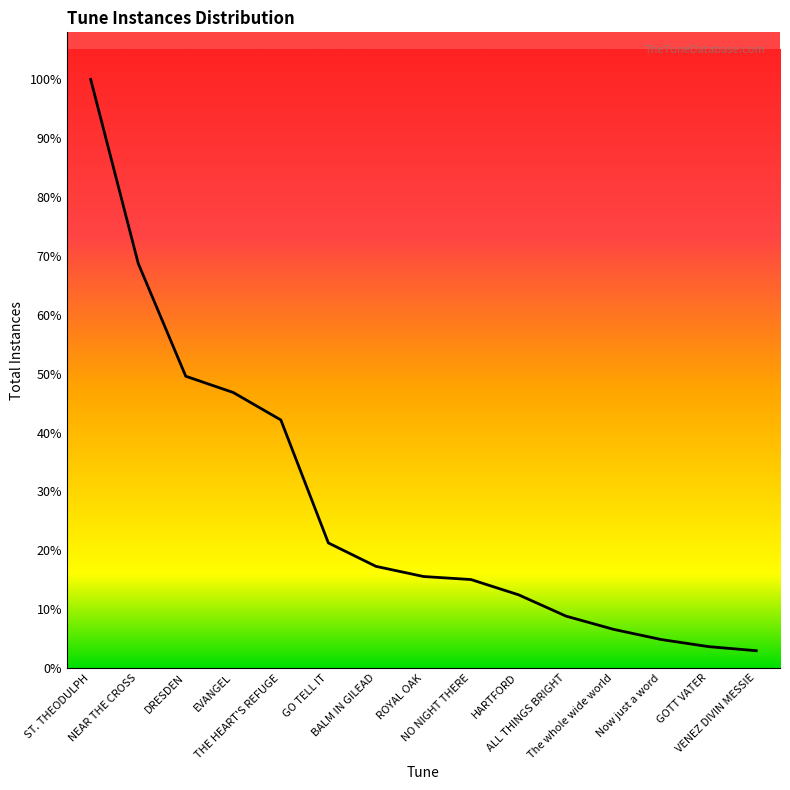

Which category has the highest value across all series?

ST. THEODULPH